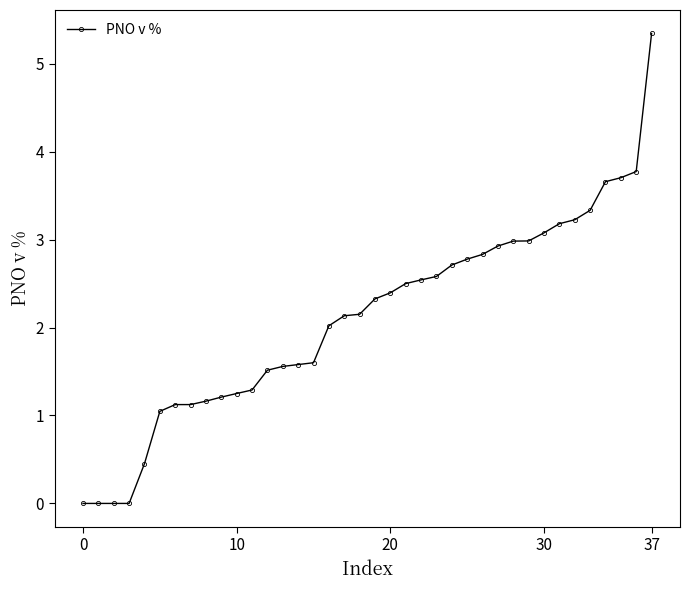

What is the sum of all values?

80.1